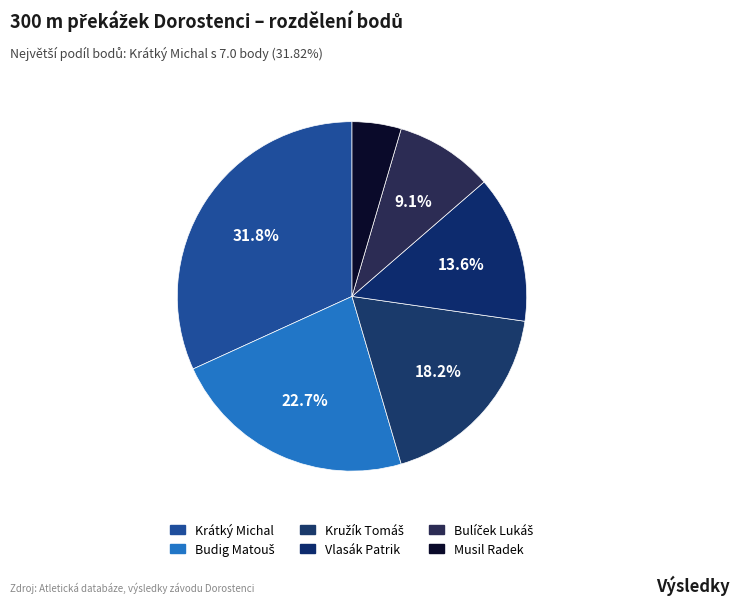

Which has a higher value, Kružík Tomáš or Musil Radek?

Kružík Tomáš